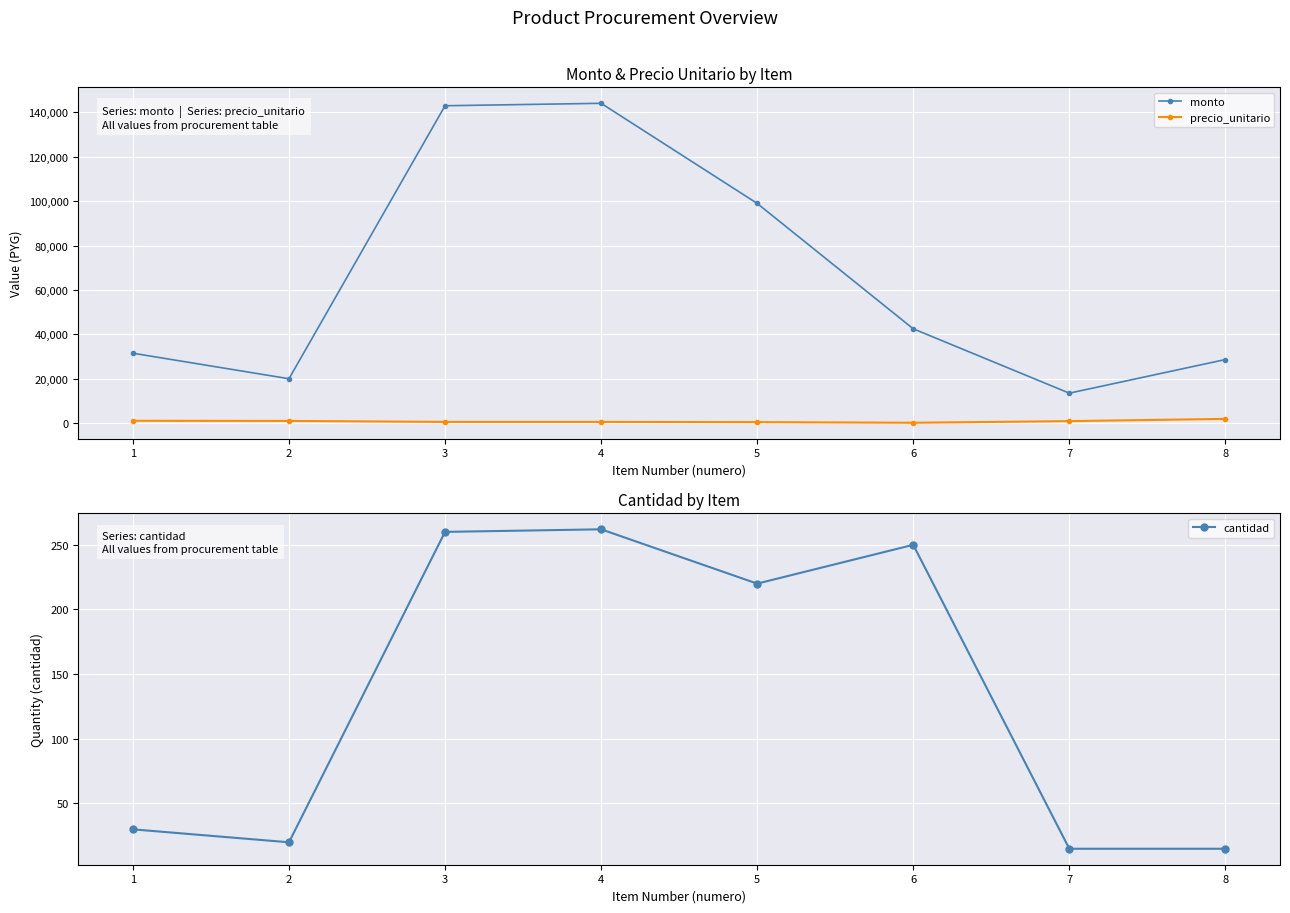

True or false: monto and cantidad intersect in this chart.

False